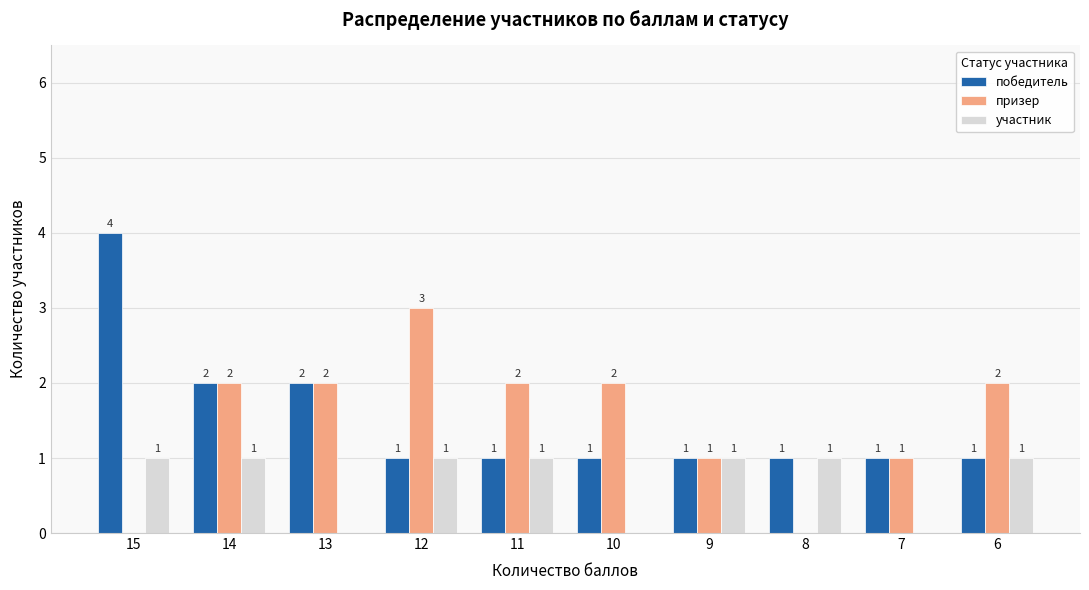

How many победитель values are between 1 and 2?

9